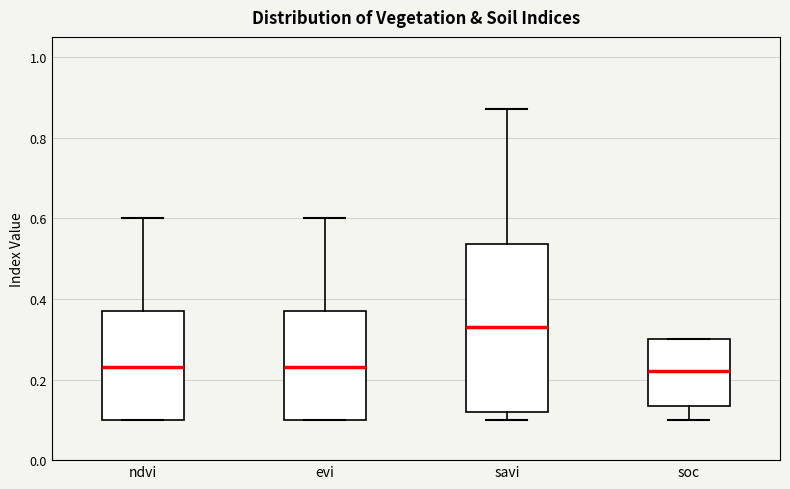

Reading left to right, transcribe this box plot: for each box, give where its median line is, the range the box spans, and where its two whiskers end, as read against the y-axis. The values are not printed on the chart, so give them approximately, as read against the axis.

ndvi: median 0.24, box 0.10 to 0.38, whiskers 0.10 to 0.60
evi: median 0.24, box 0.10 to 0.38, whiskers 0.10 to 0.60
savi: median 0.34, box 0.12 to 0.54, whiskers 0.10 to 0.88
soc: median 0.22, box 0.14 to 0.30, whiskers 0.10 to 0.30